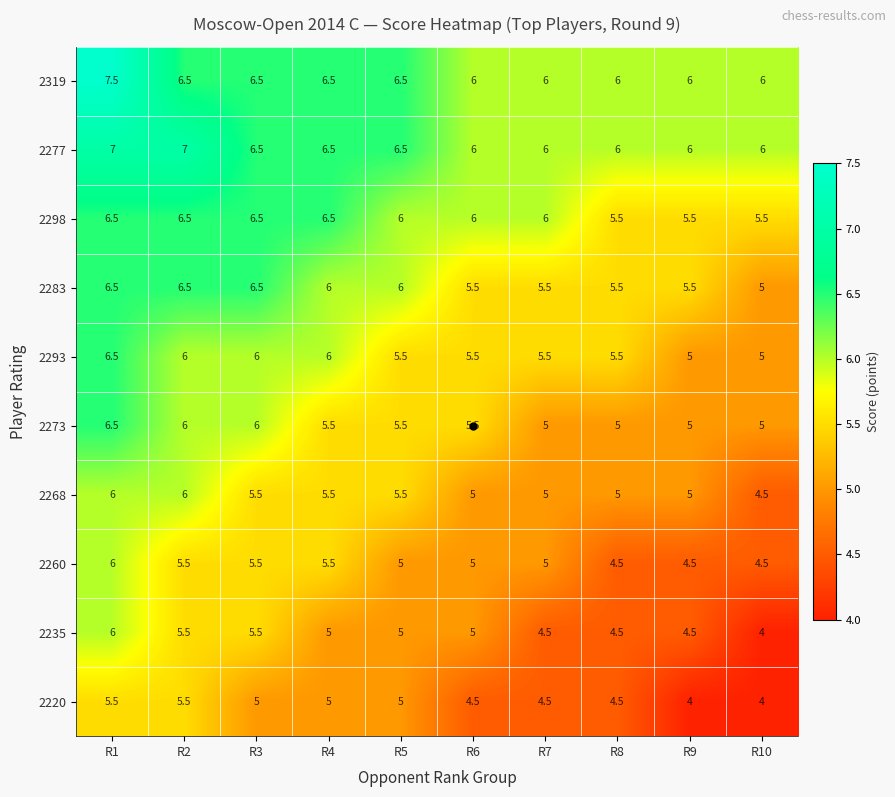

Is it true that 2268 equals 8.5 at R5?

False